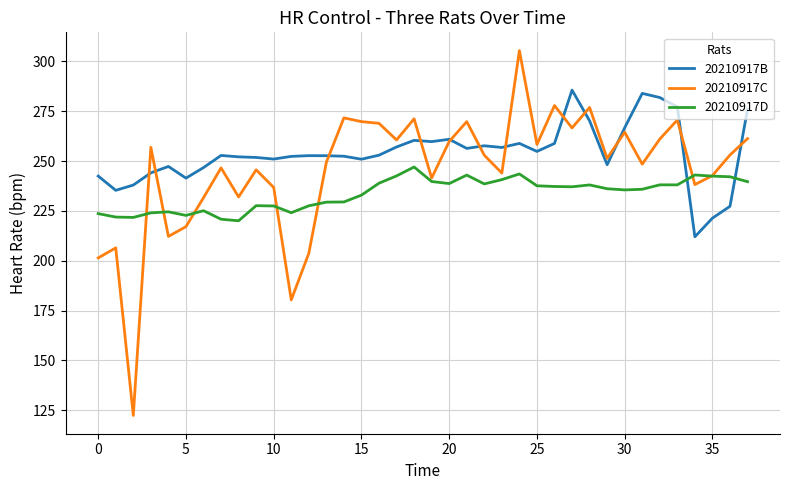

Which series has the largest total across all categories?

20210917B